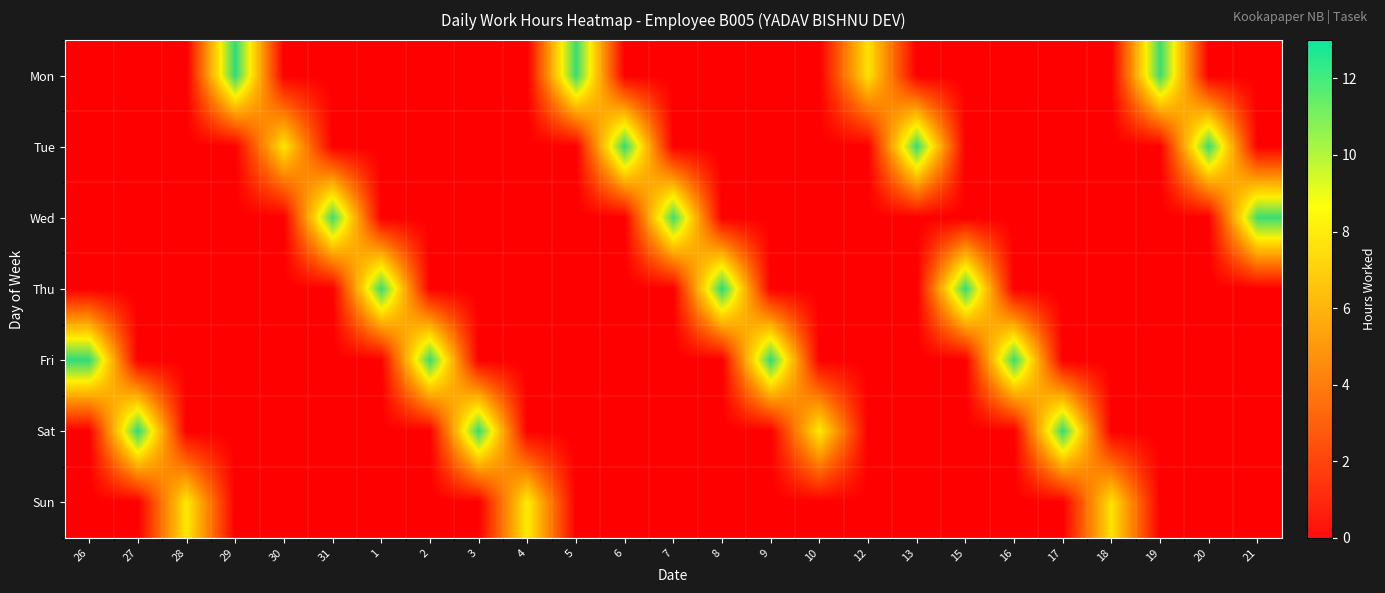

Is it true that Tue equals 0.0 at 18?

True